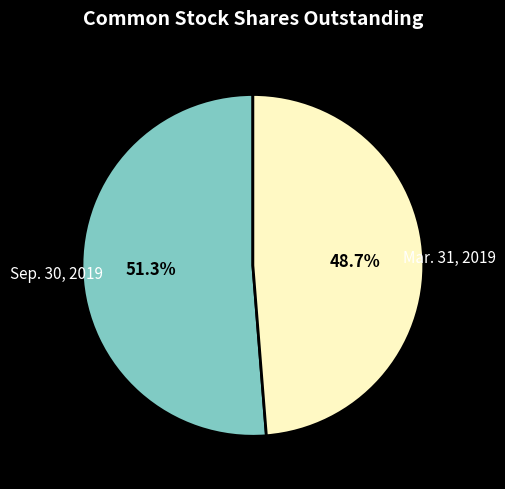

To the nearest percent, what portion does Sep. 30, 2019 represent?

51%